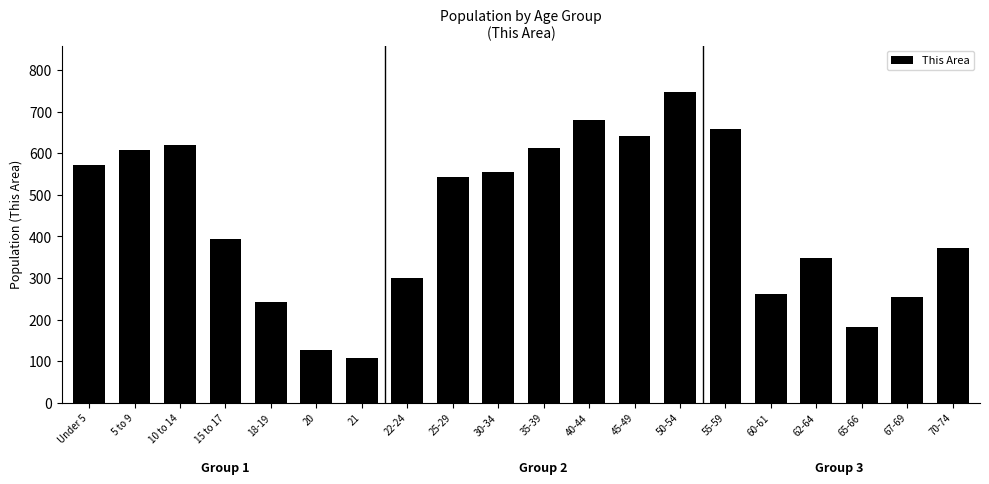

What is the label of the 2nd bar from the left?

5 to 9